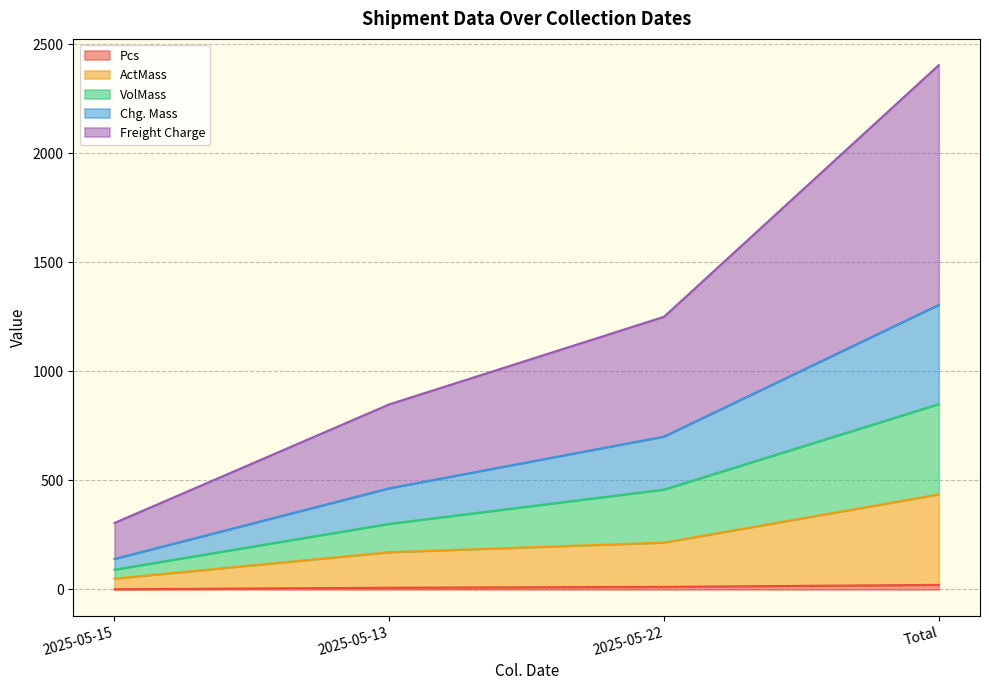

True or false: Freight Charge and Pcs intersect in this chart.

False